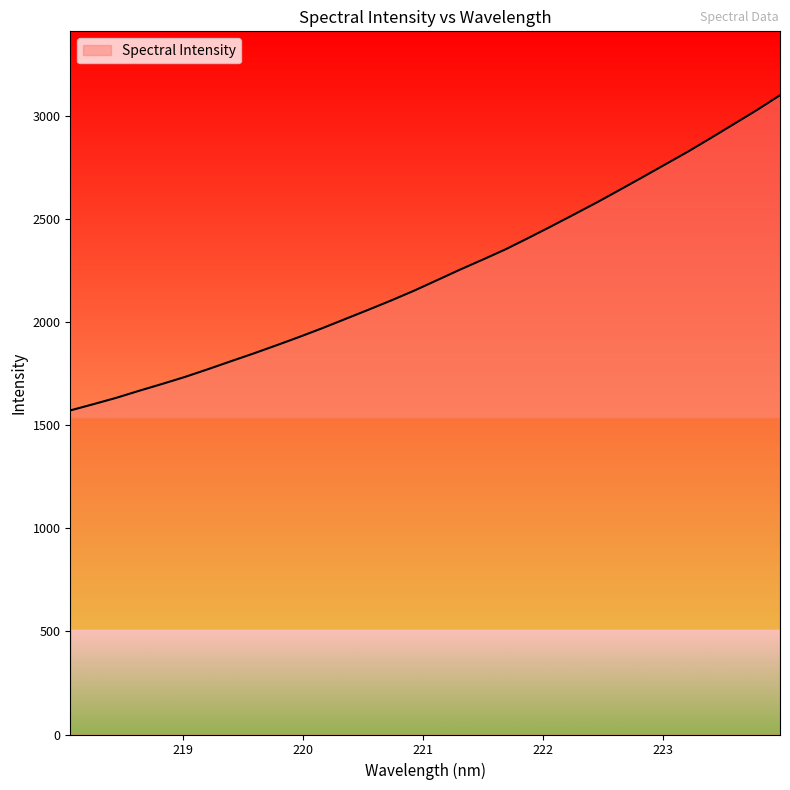

What is the difference between the maximum and minimum values?

1528.3